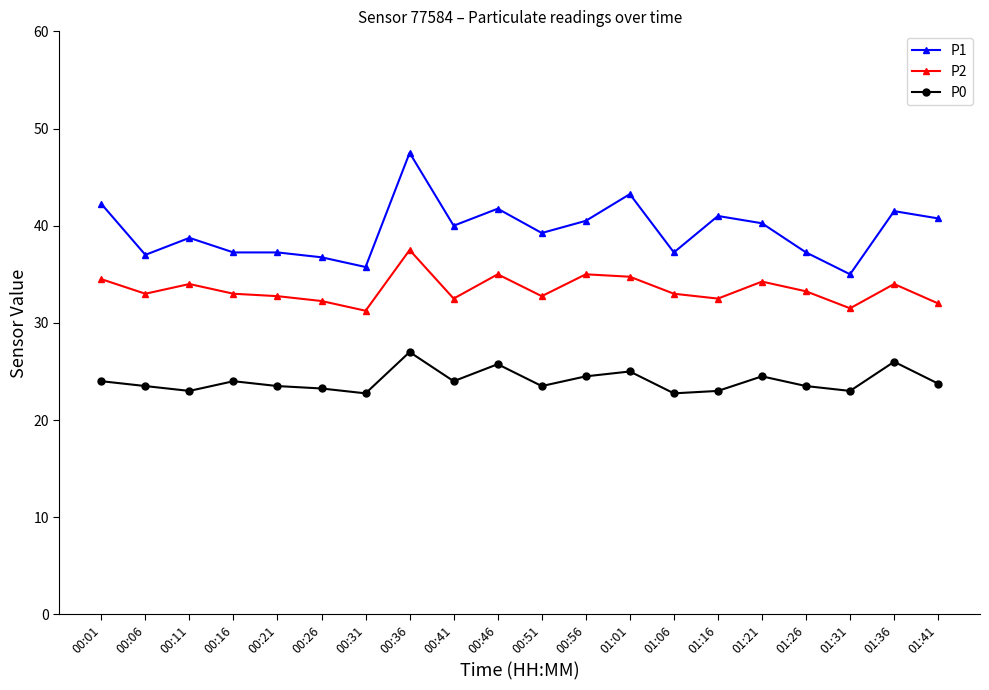

How many series are shown in this chart?

3